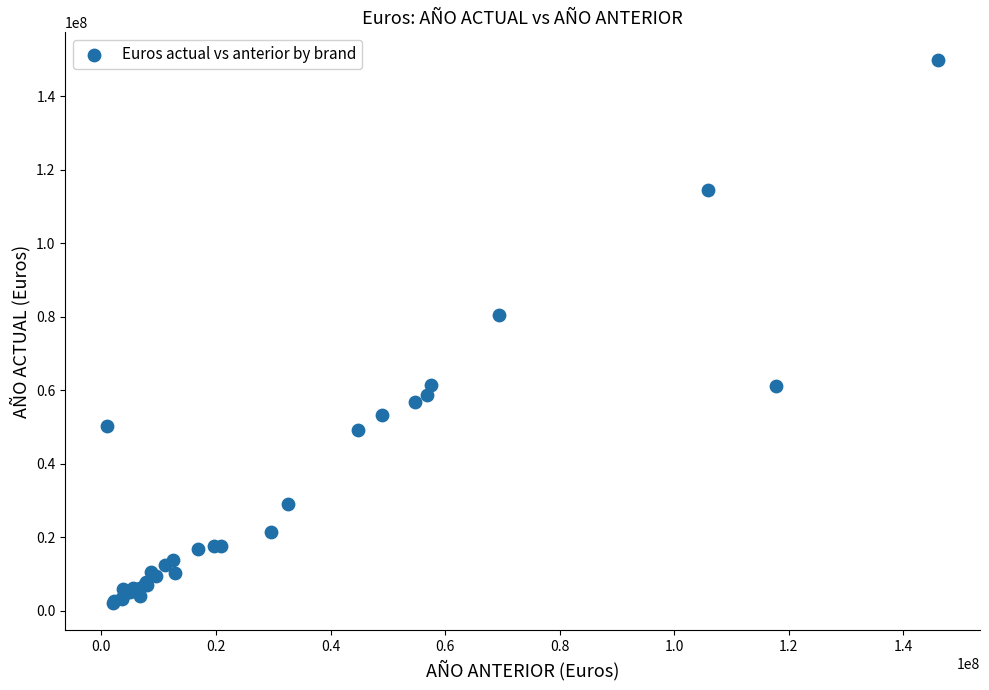

What Y value in the scatter plot is closest to 76026464?

80462842.3